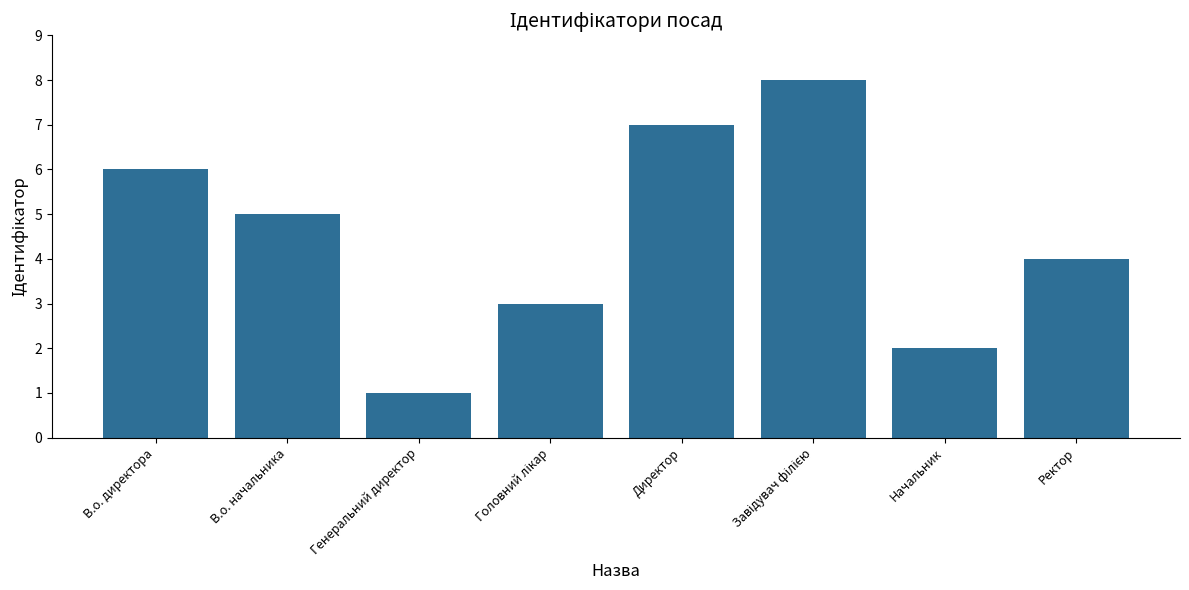

What is the ratio of the value at Начальник to the value at Генеральний директор?

2.0